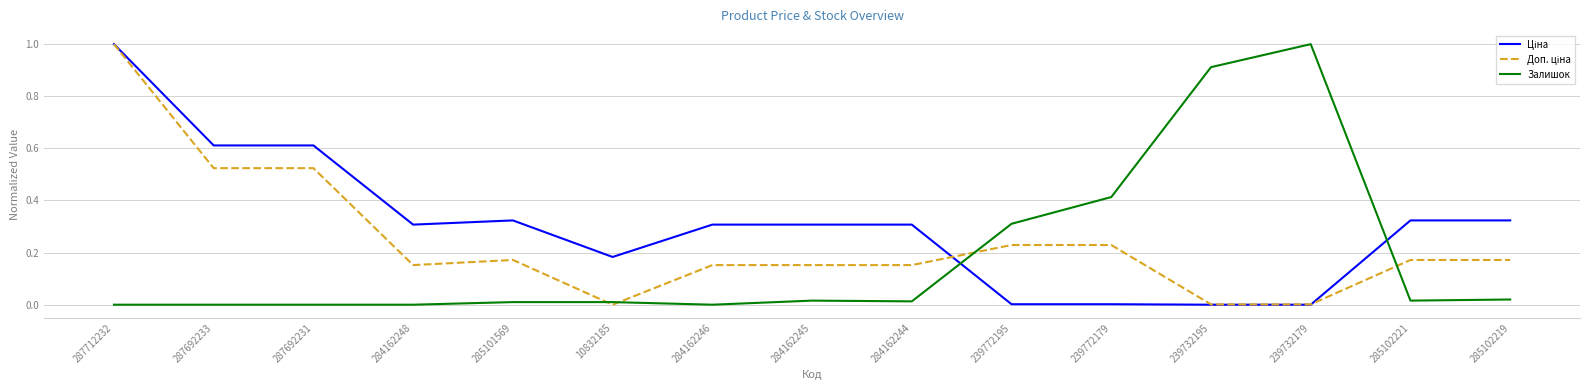

What is the total value across all series at 287692231?

1.1